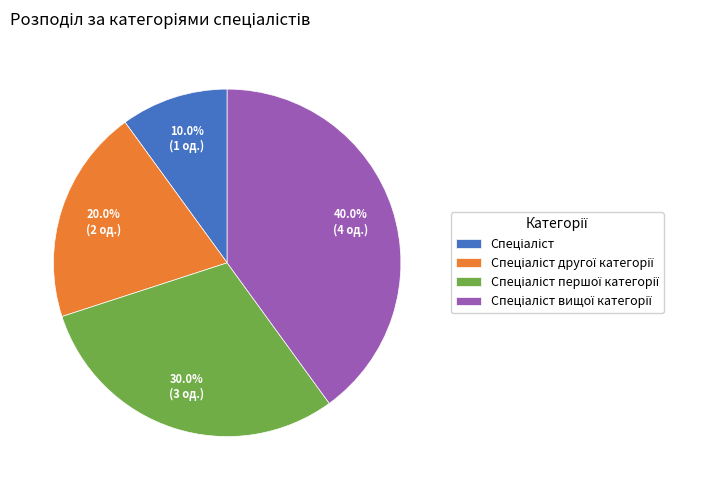

To the nearest percent, what is the difference between the largest and smallest slice percentages?

30%